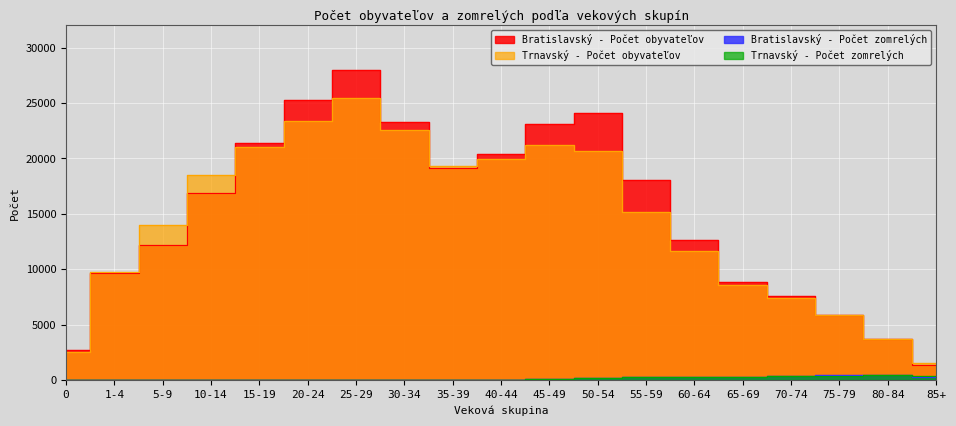

The value of Trnavský - Počet zomrelých at 5-9 is 4. True or false?

False